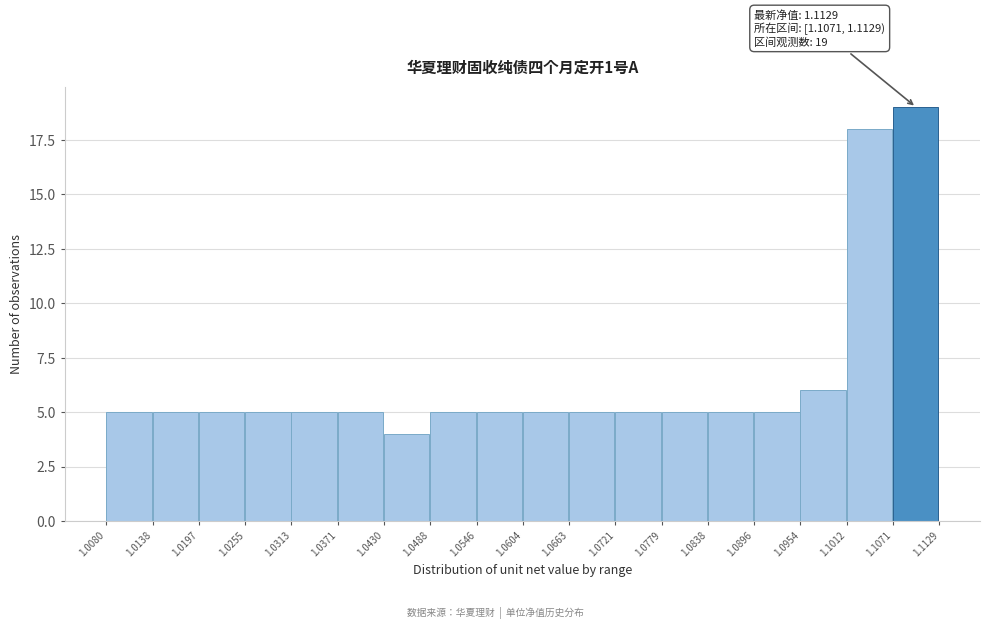

Which range on the x-axis has the tallest bar?

1.1071 to 1.1129